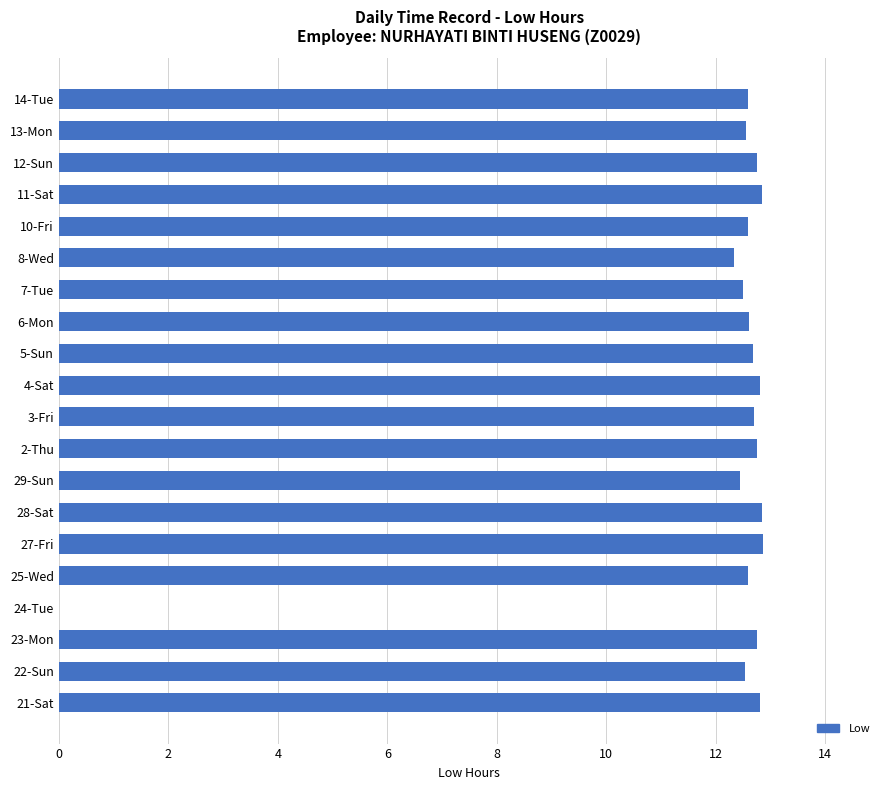

At which label is the value closest to 6?

24-Tue